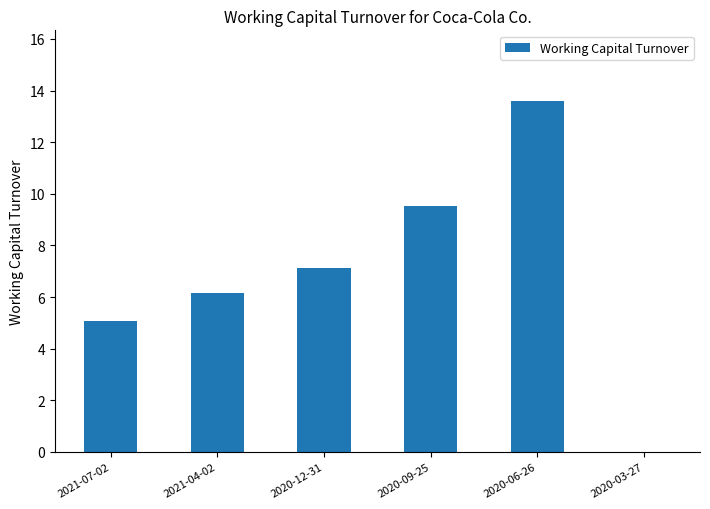

What is the ratio of the value at 2021-04-02 to the value at 2020-09-25?

0.6